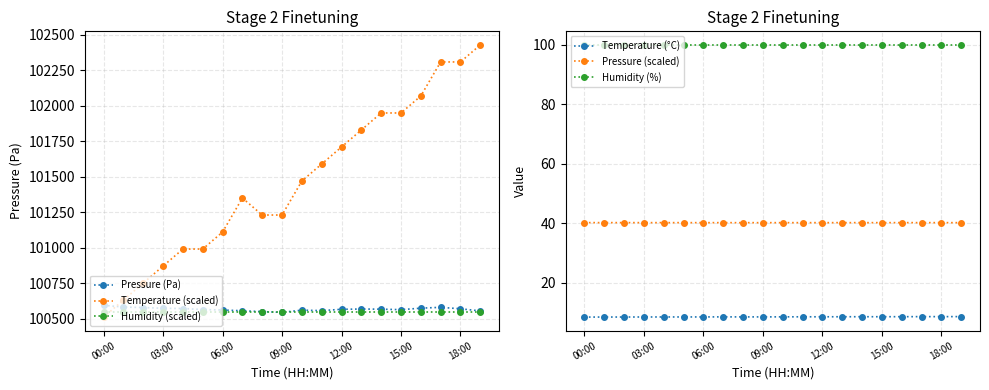

True or false: Pressure (scaled) and Humidity (%) intersect in this chart.

False